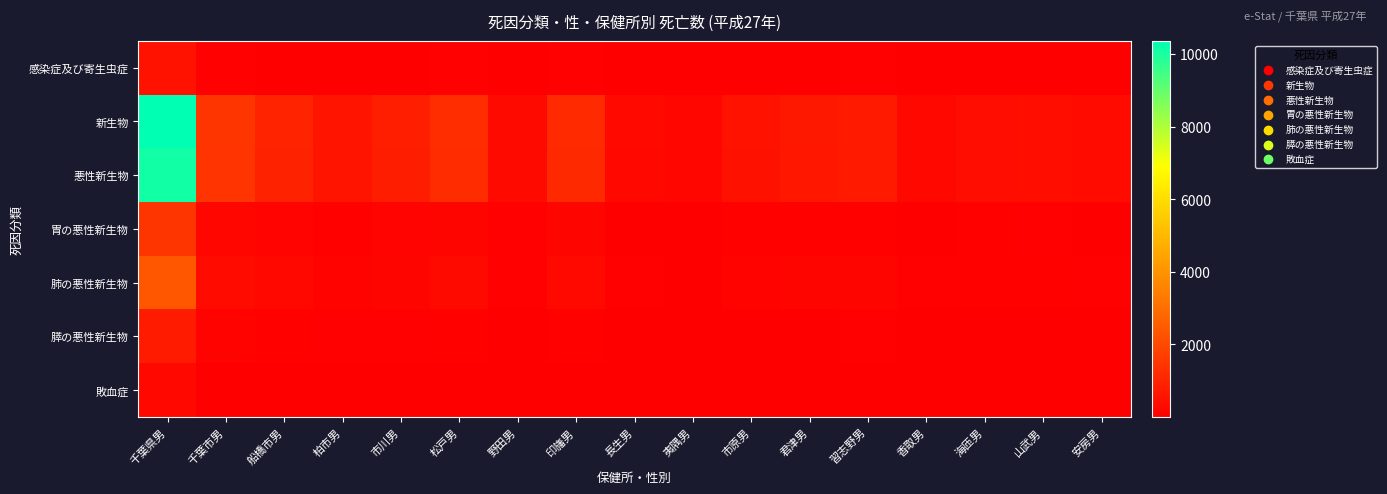

At which category is the sum across all series the highest?

千葉県男